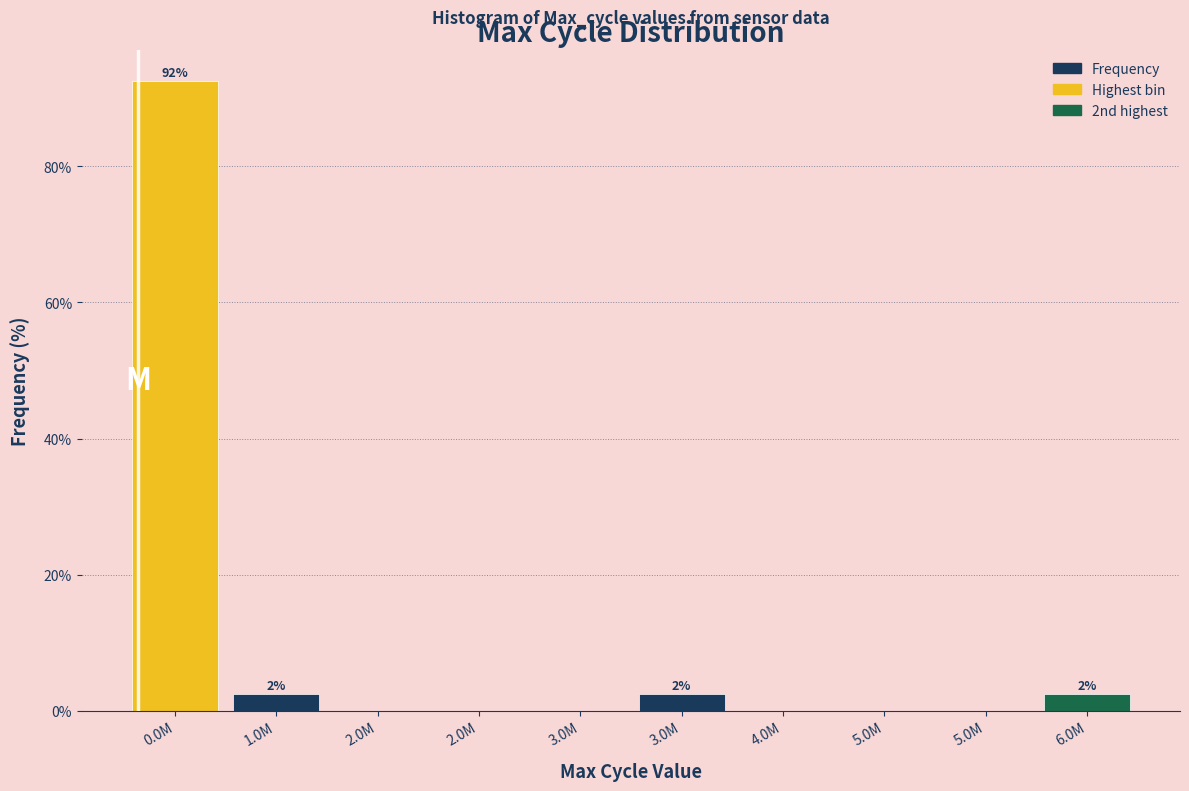

Are the bars horizontal?

No